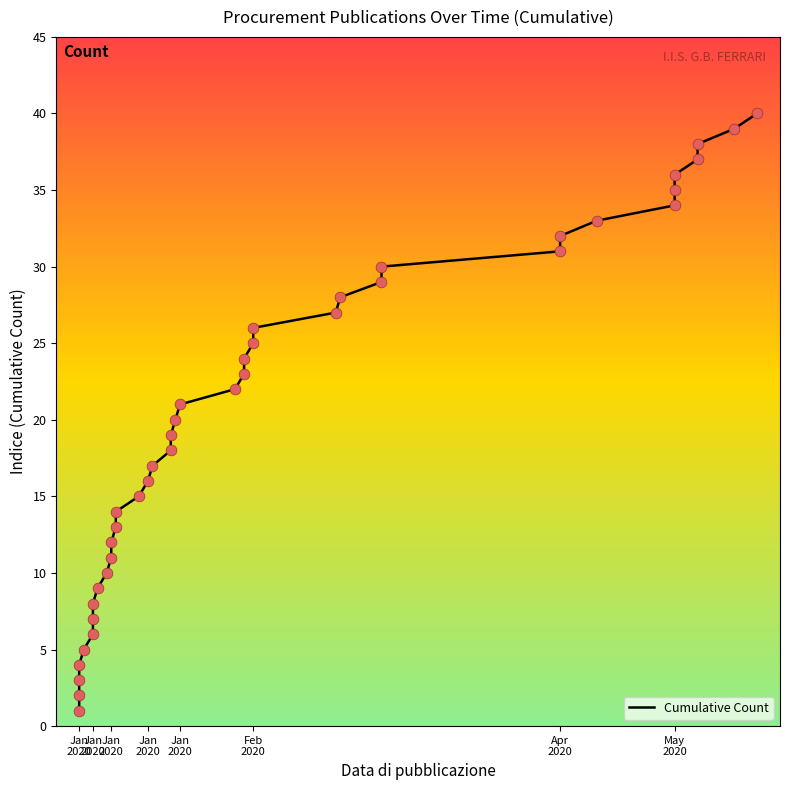

Which has a higher value, Apr 2020 or May 2020?

May 2020